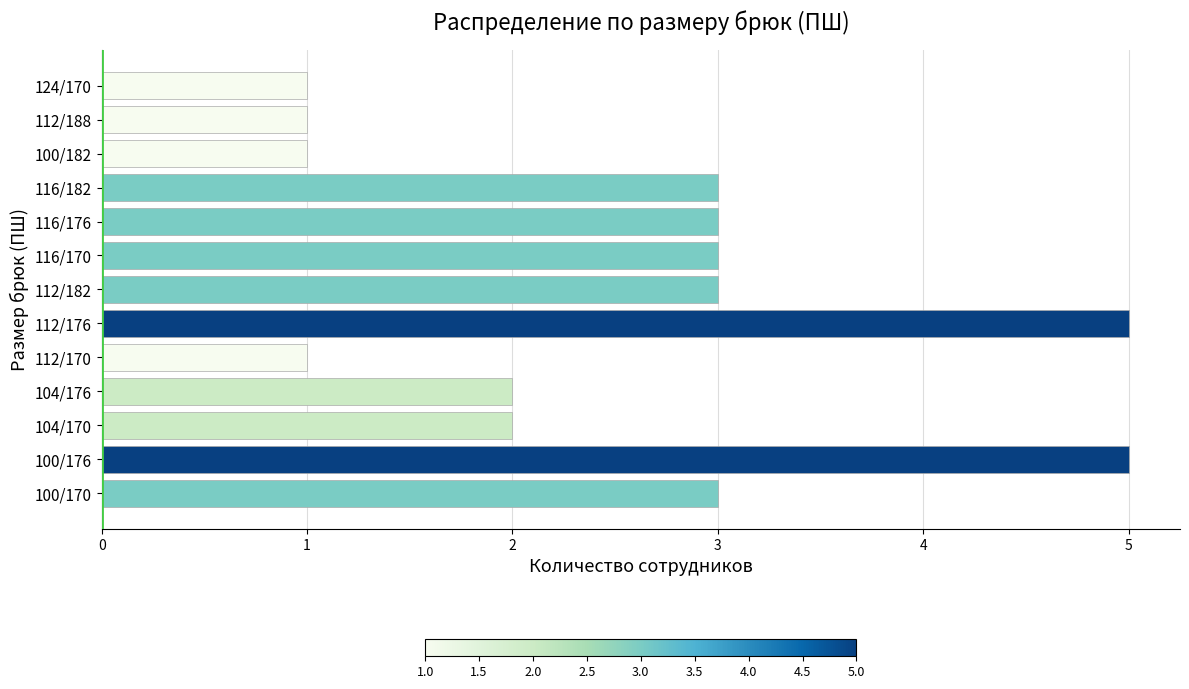

What is the maximum value shown in the chart?

5